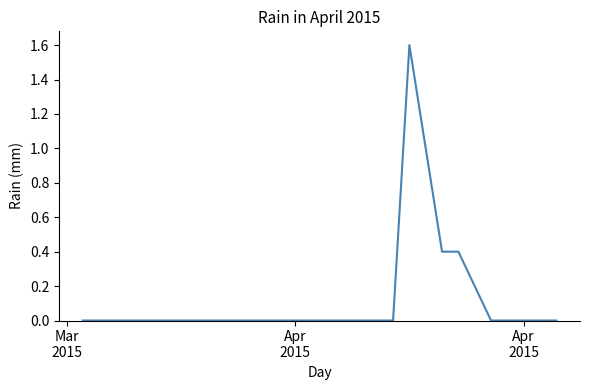

What is the difference between the maximum and minimum values?

1.6